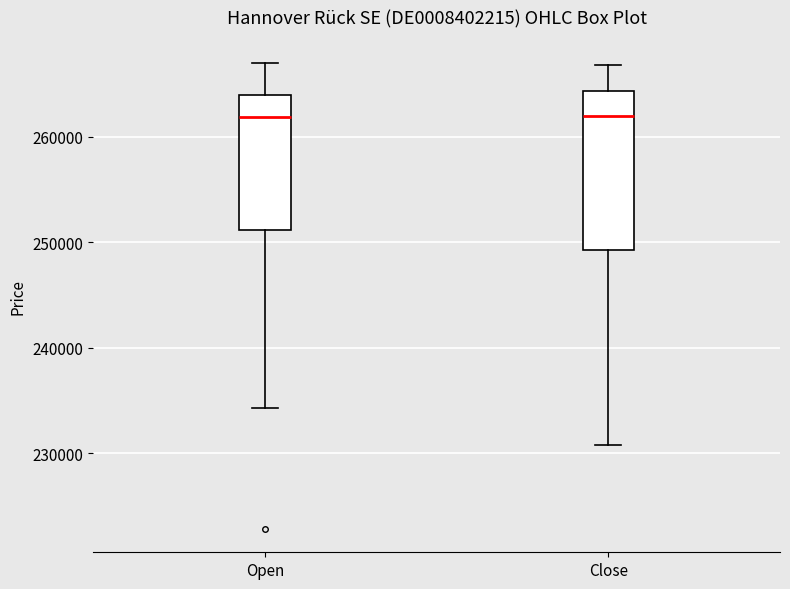

Reading left to right, read every box against the y-axis: the position of its median line, the range the box covers, and the ends of its whiskers. The values are not printed on the chart, so give them approximately, as read against the axis.

Open: median 262000, box 251000 to 264000, whiskers 234000 to 267000
Close: median 262000, box 249000 to 264000, whiskers 231000 to 267000